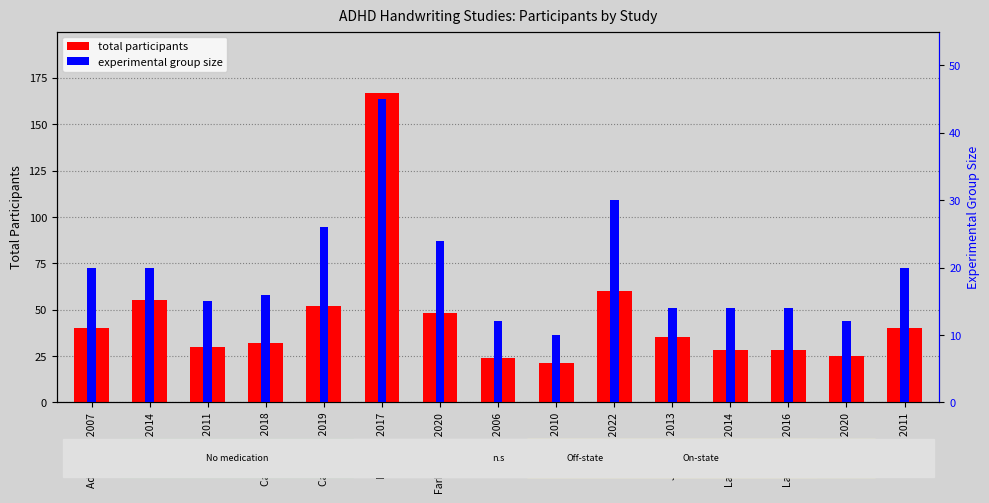

What is the value of the Total Participants bar at the 11th from the left?

35